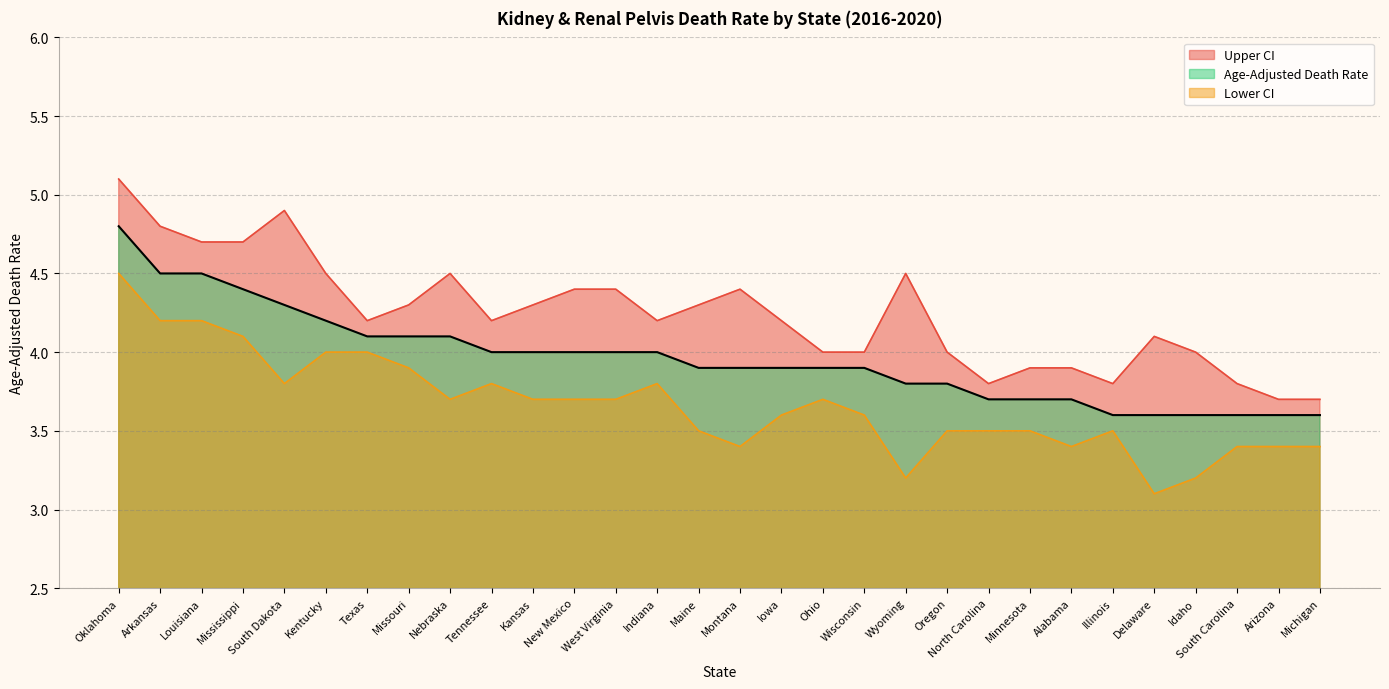

At which label is Lower CI closest to 3?

Delaware